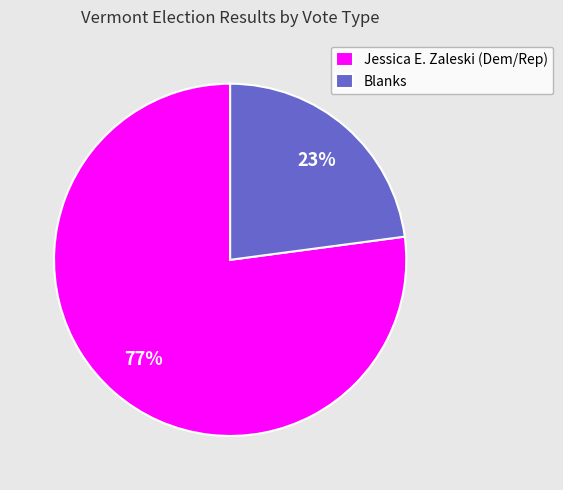

True or false: Jessica E. Zaleski (Dem/Rep) accounts for 77% of the total.

True